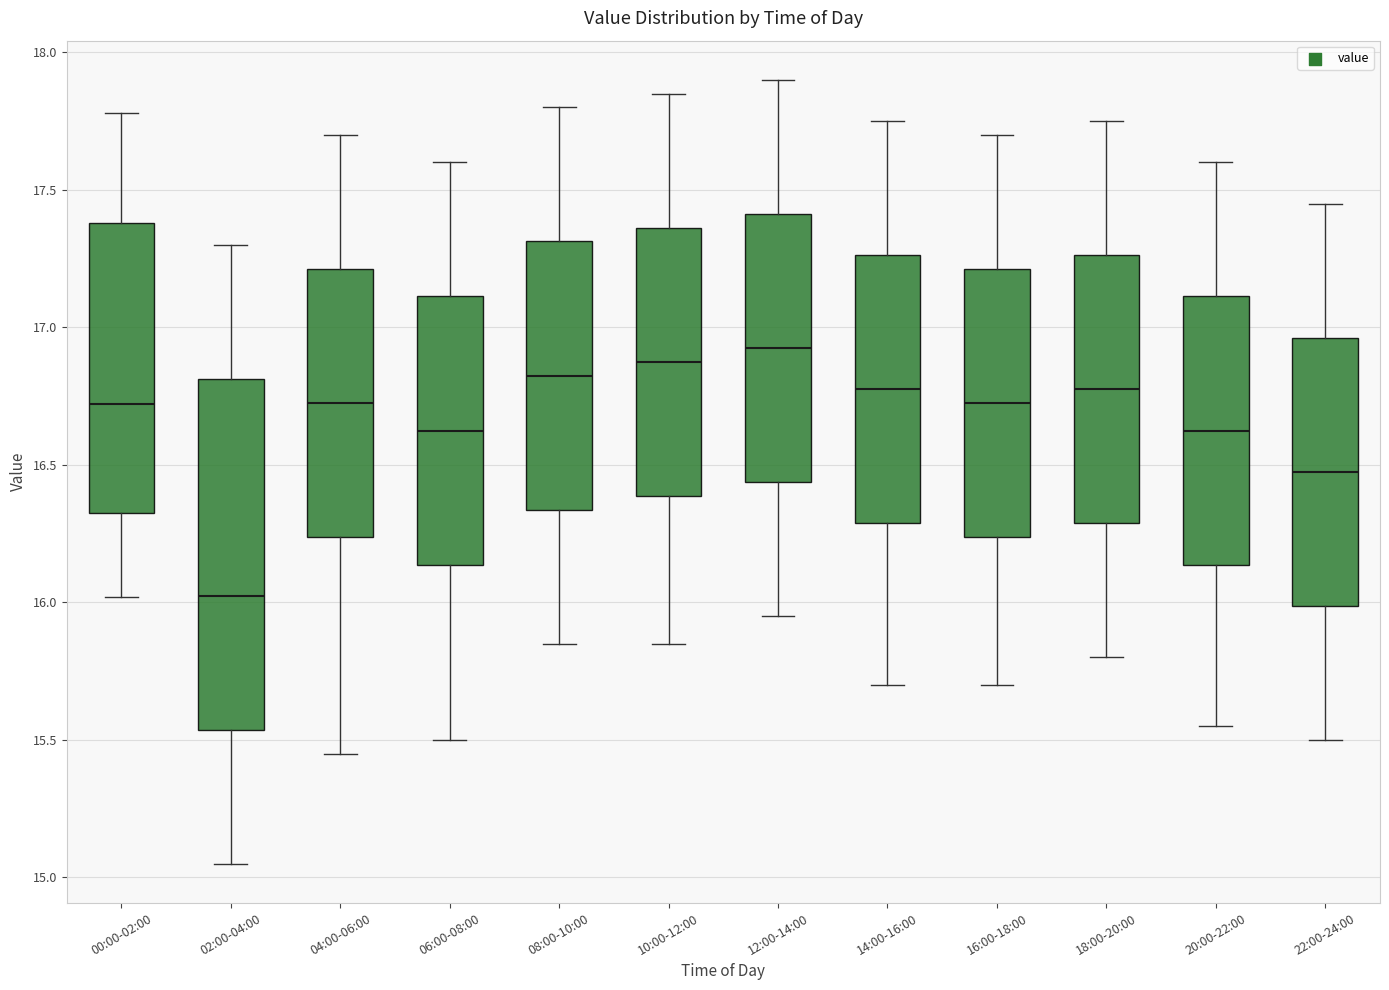

Reading left to right, read every box against the y-axis: the position of its median line, the range the box covers, and the ends of its whiskers. The values are not printed on the chart, so give them approximately, as read against the axis.

00:00-02:00: median 16.70, box 16.35 to 17.40, whiskers 16.00 to 17.80
02:00-04:00: median 16.05, box 15.55 to 16.80, whiskers 15.05 to 17.30
04:00-06:00: median 16.75, box 16.25 to 17.20, whiskers 15.45 to 17.70
06:00-08:00: median 16.65, box 16.15 to 17.10, whiskers 15.50 to 17.60
08:00-10:00: median 16.85, box 16.35 to 17.30, whiskers 15.85 to 17.80
10:00-12:00: median 16.90, box 16.40 to 17.35, whiskers 15.85 to 17.85
12:00-14:00: median 16.95, box 16.45 to 17.40, whiskers 15.95 to 17.90
14:00-16:00: median 16.80, box 16.30 to 17.25, whiskers 15.70 to 17.75
16:00-18:00: median 16.75, box 16.25 to 17.20, whiskers 15.70 to 17.70
18:00-20:00: median 16.80, box 16.30 to 17.25, whiskers 15.80 to 17.75
20:00-22:00: median 16.65, box 16.15 to 17.10, whiskers 15.55 to 17.60
22:00-24:00: median 16.50, box 16.00 to 16.95, whiskers 15.50 to 17.45